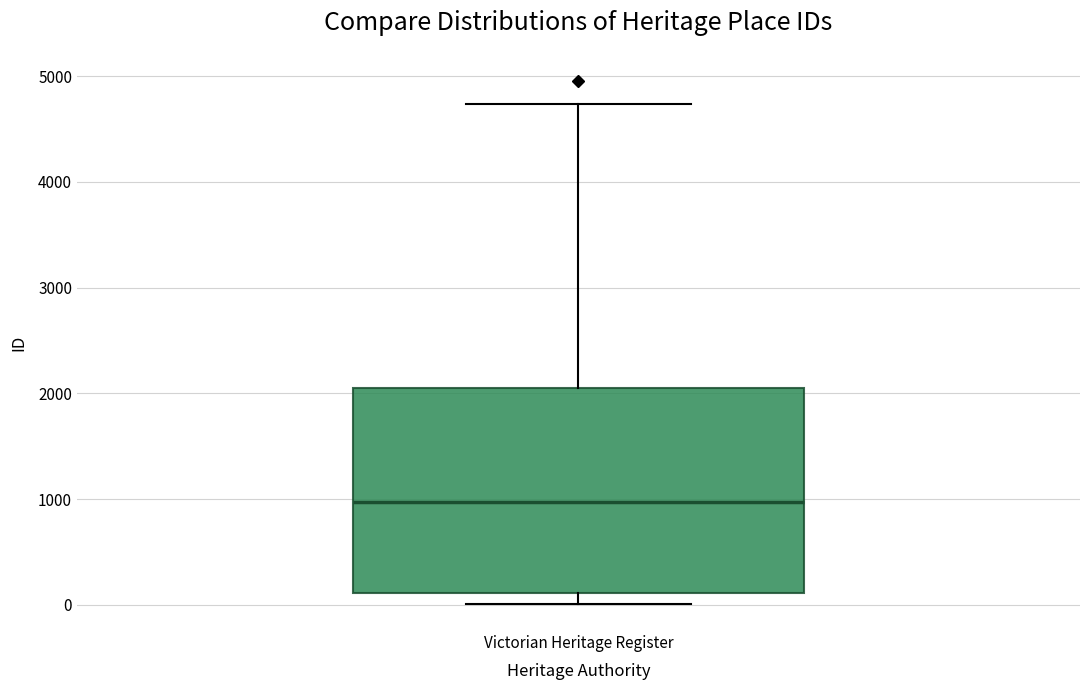

Read this box plot against the y-axis: the position of the median line, the range covered by the box, and the ends of both whiskers. The values are not printed on the chart, so give them approximately, as read against the axis.

median 1000, box 100 to 2000, whiskers 0 to 4700